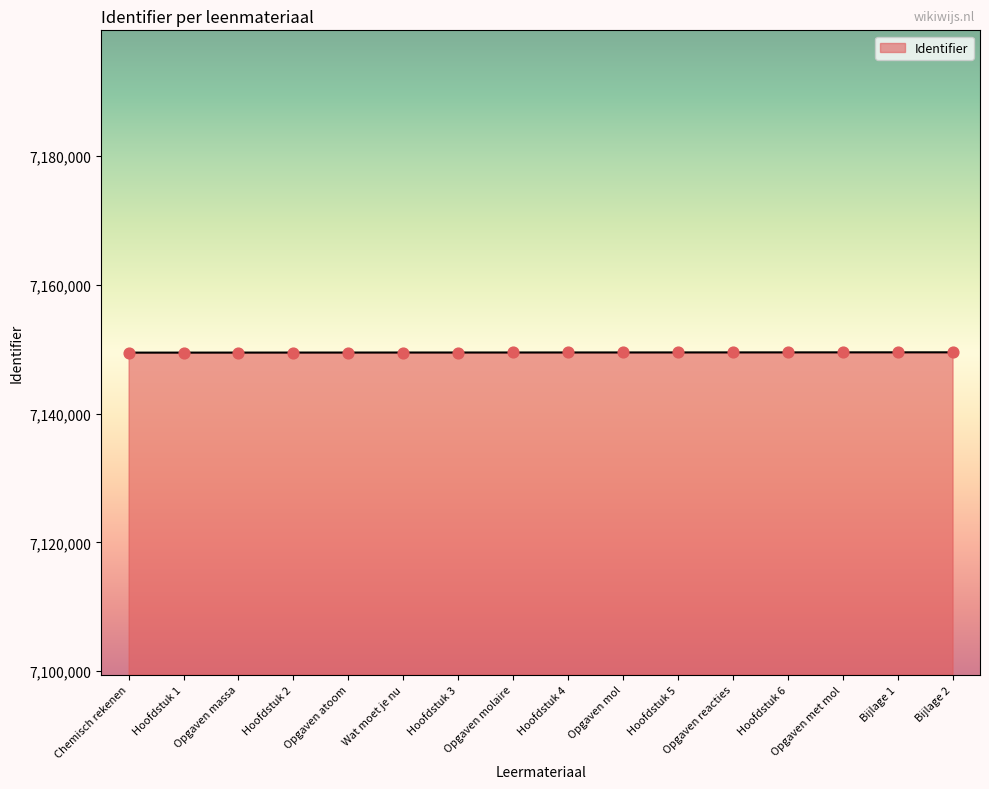

Approximately how many times larger is the value at Hoofdstuk 3 compared to Bijlage 2?

1.0